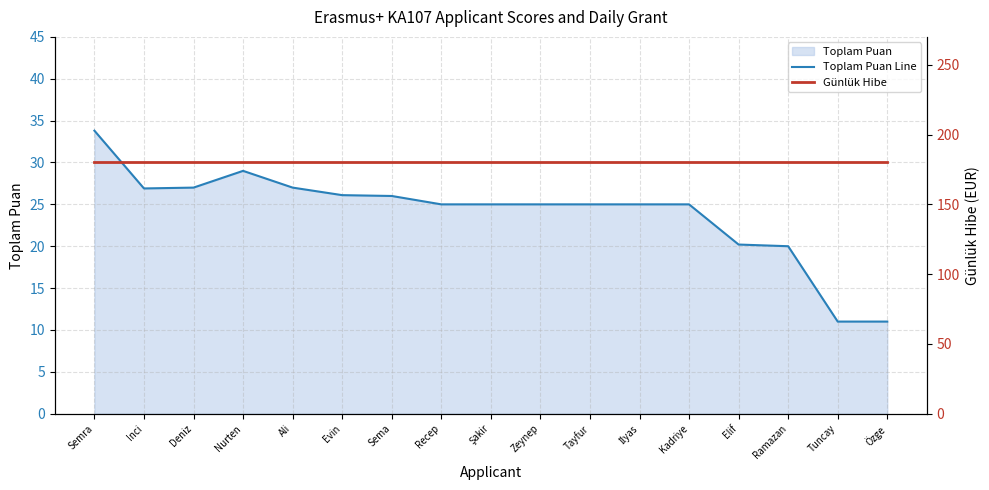

What is the total value across all series at Tuncay?

191.0